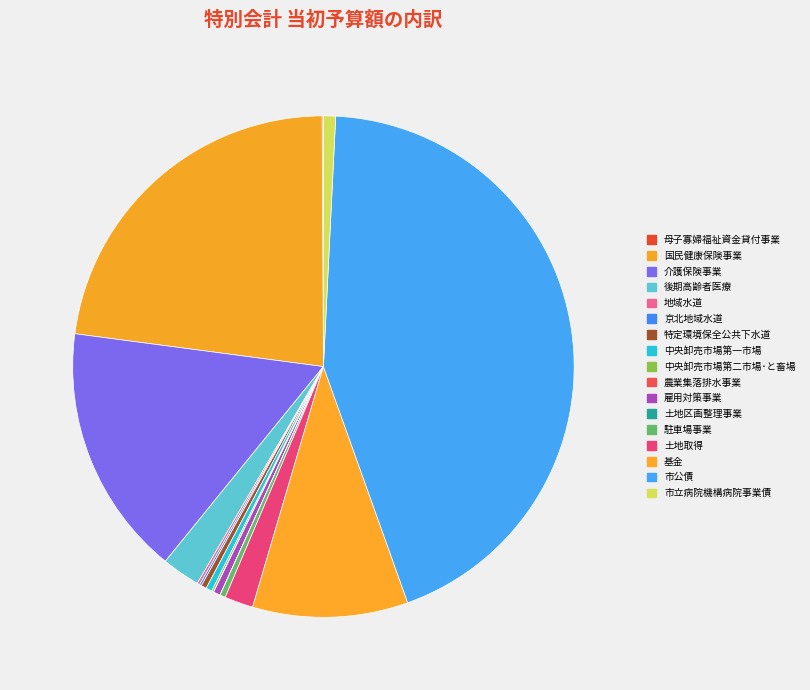

True or false: 基金 accounts for 1% of the total.

False